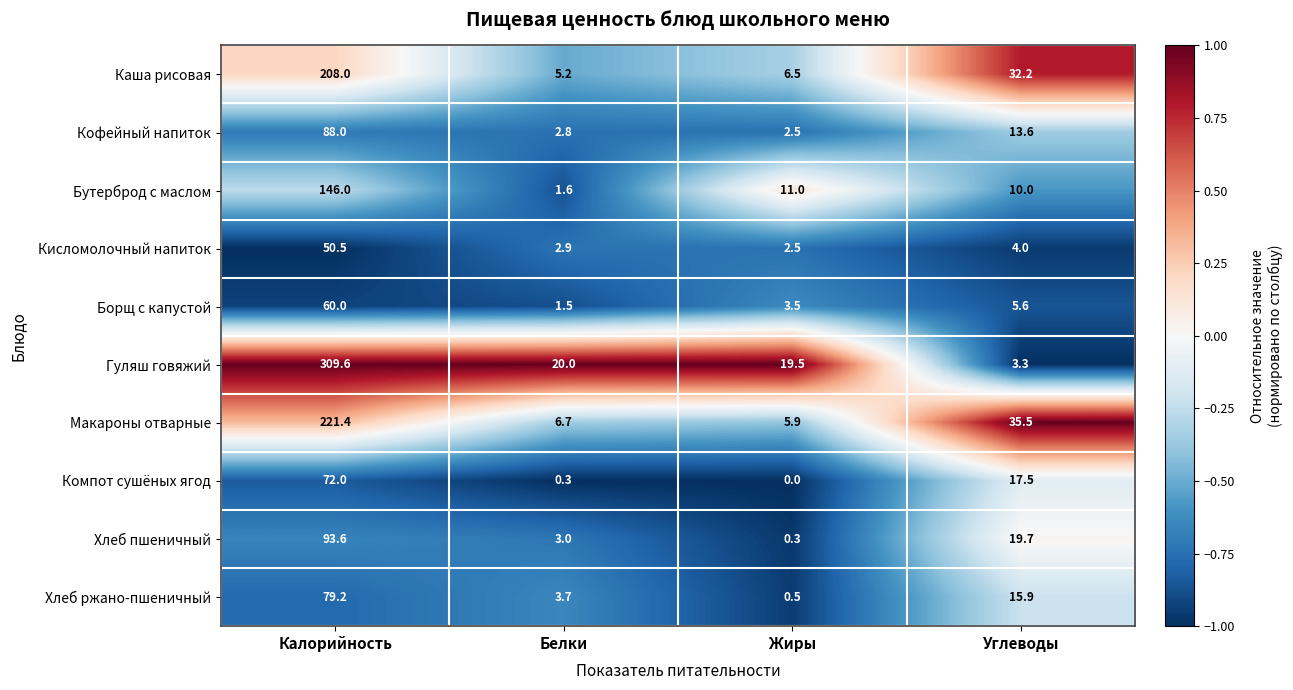

Which series has the largest range (max minus min)?

Гуляш говяжий